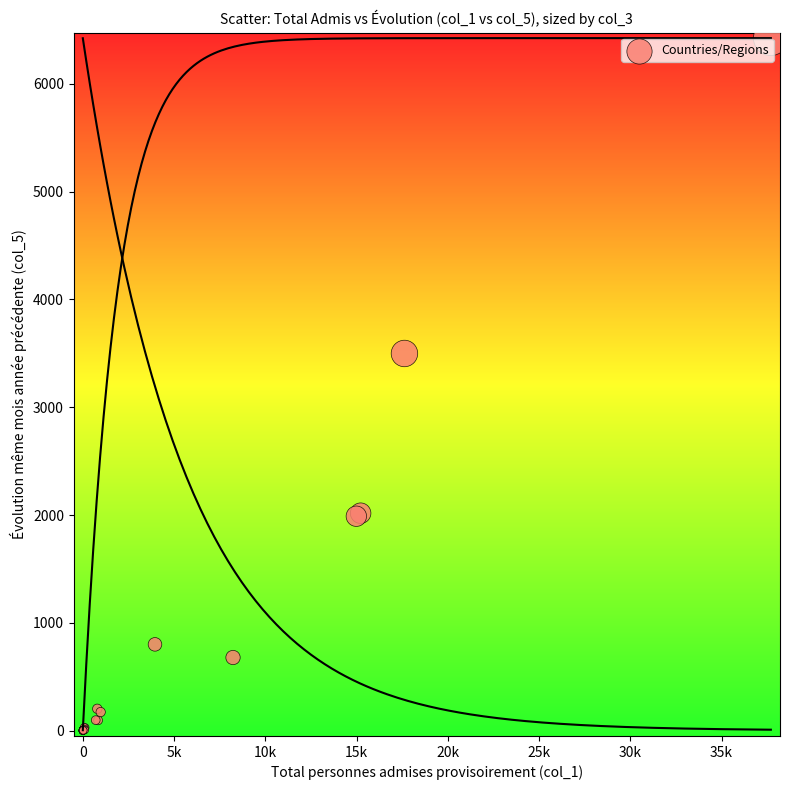

What Y value in the scatter plot is closest to 3212?

3499